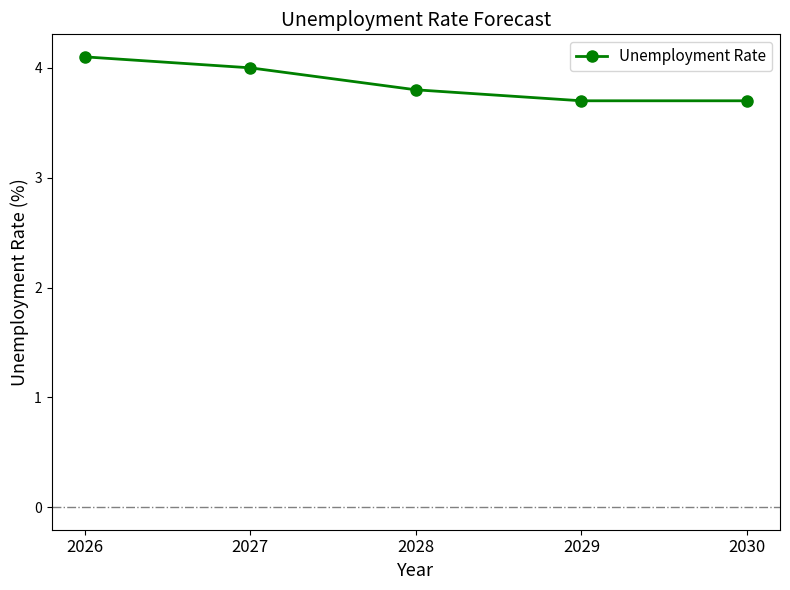

How many values are between 3 and 4?

4